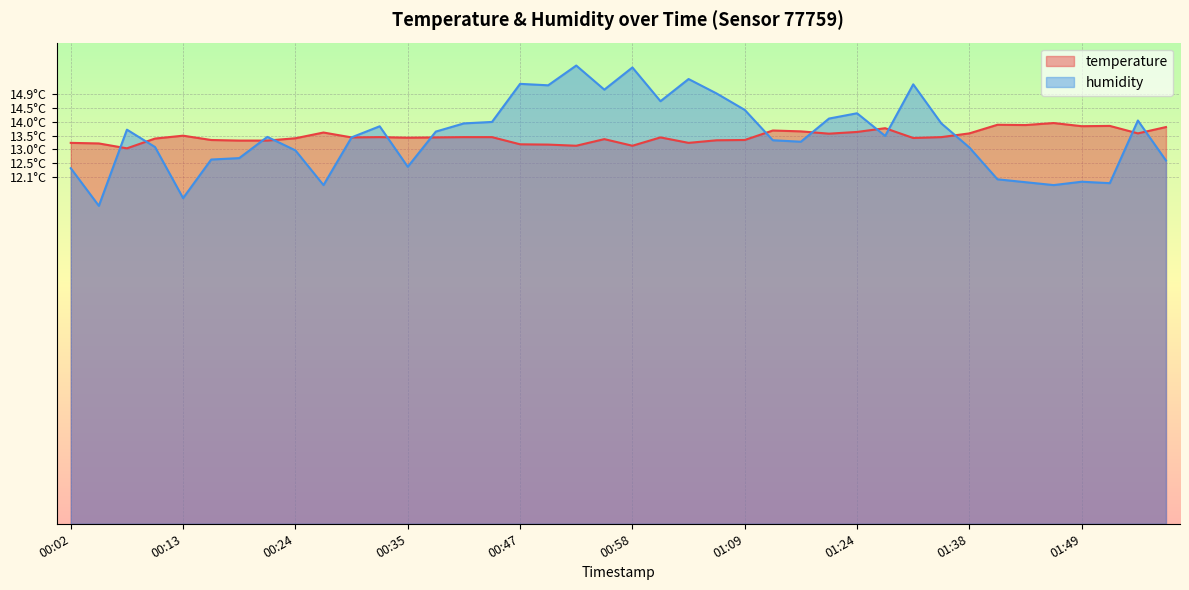

The value of temperature at 01:24 is 13.6. True or false?

True